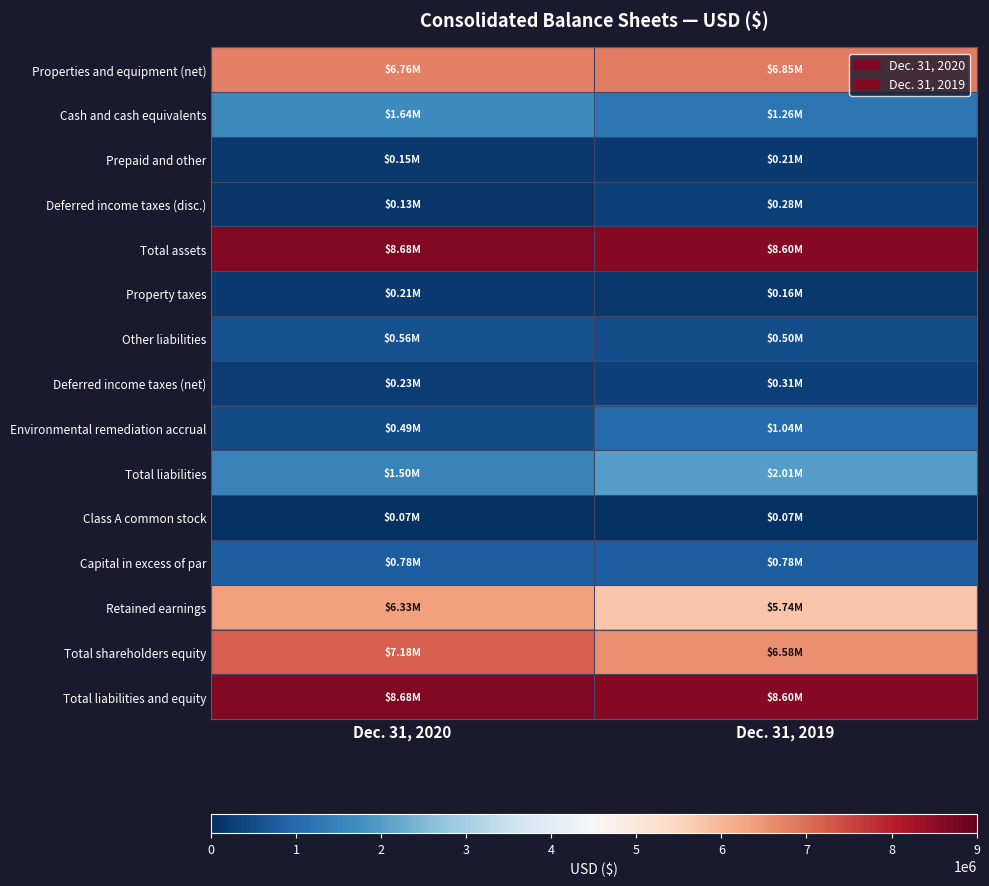

What is the total value across all series at Dec. 31, 2020?

43395000